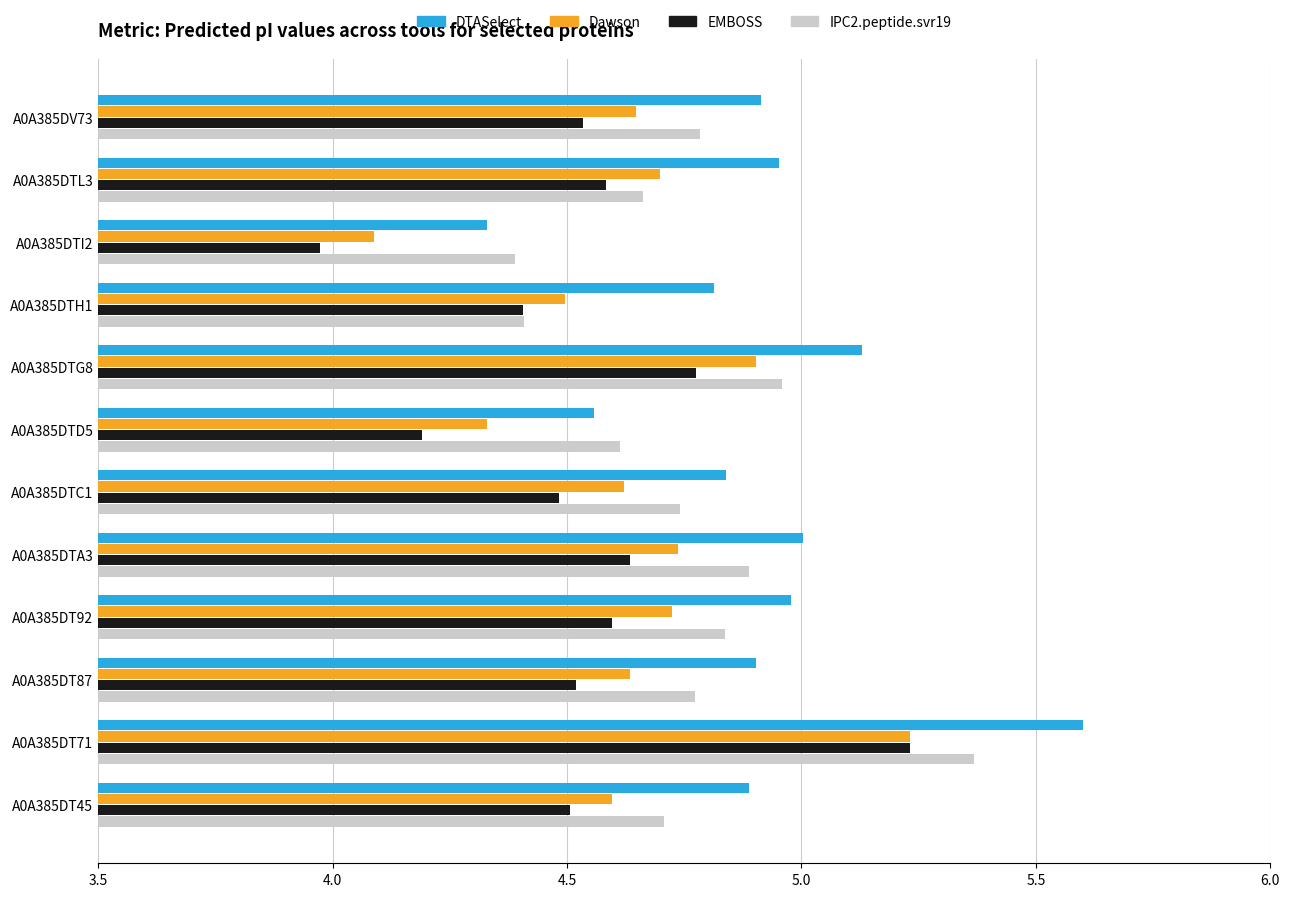

What is the total value across all series at A0A385DT71?

21.4